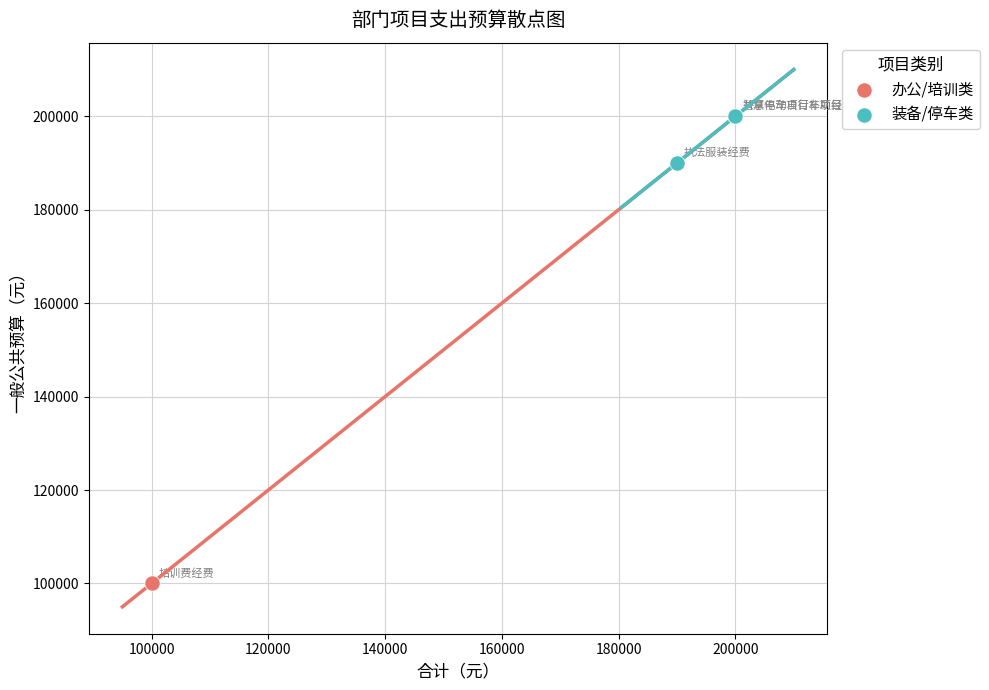

What are all the series names shown in the legend?

办公/培训类, 装备/停车类